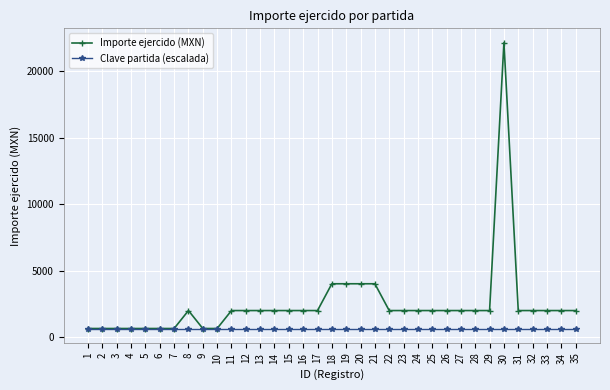

What is the total value across all series at 12?

2674.9